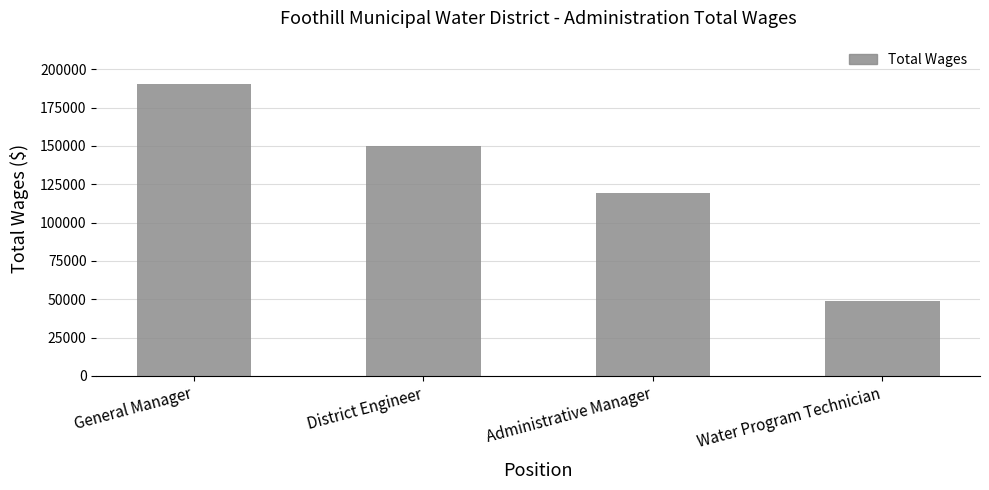

Reading left to right, extract all data points from this chart.

General Manager=190145	District Engineer=149714	Administrative Manager=119033	Water Program Technician=48945